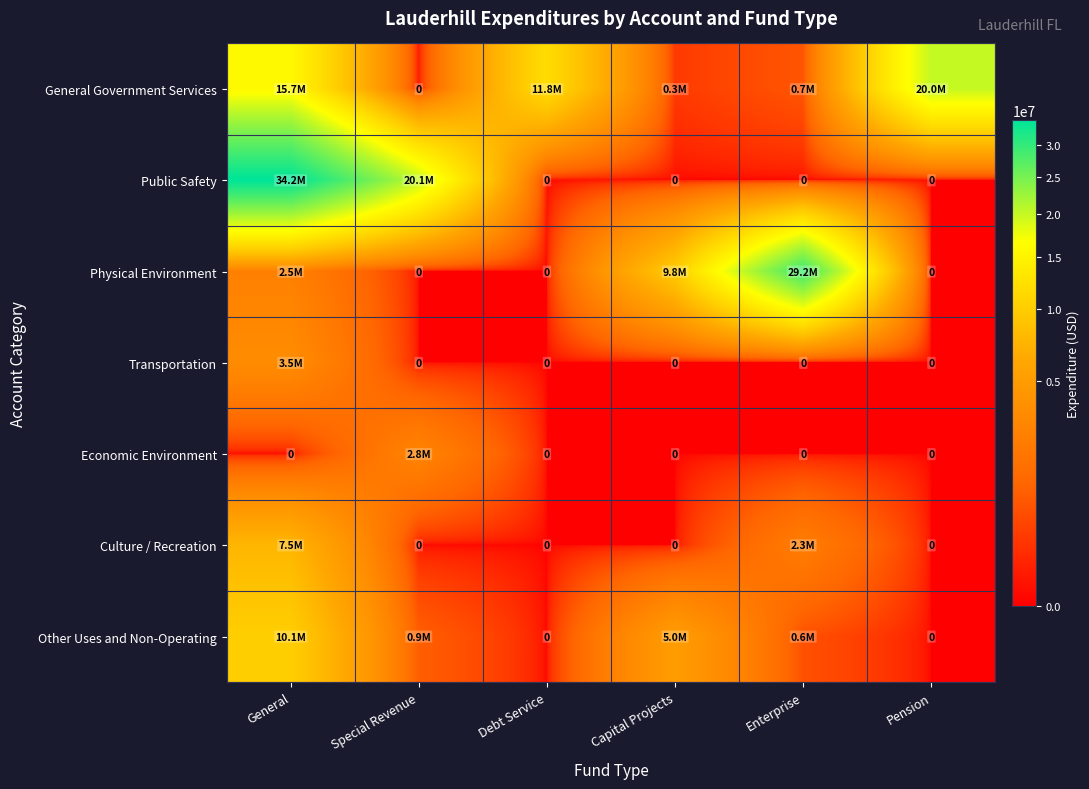

Is it true that Economic Environment equals 0 at Pension?

True